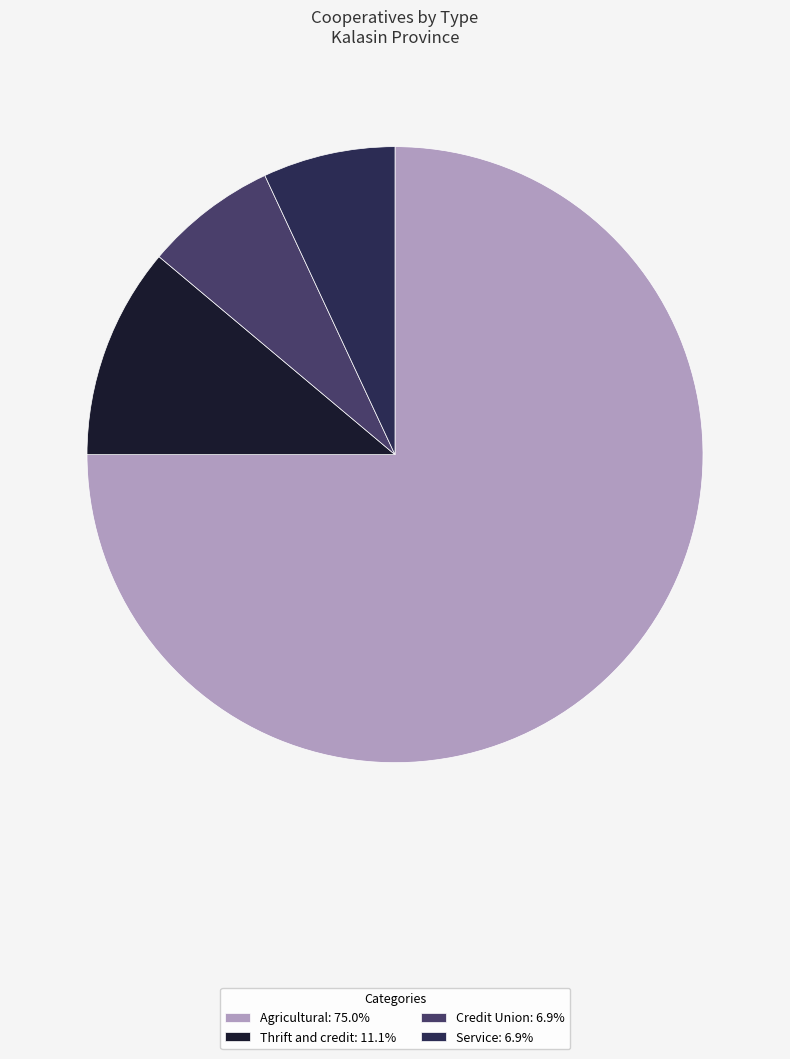

Is it true that Agricultural is 75% of the pie?

True